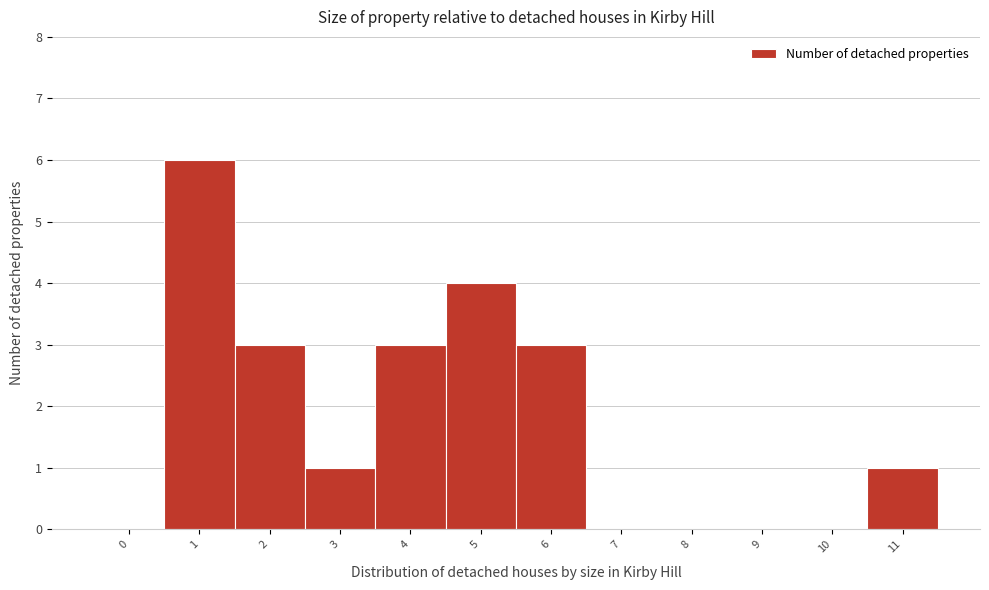

Reading left to right, extract all data points from this chart.

0=0	1=6	2=3	3=1	4=3	5=4	6=3	7=0	8=0	9=0	10=0	11=1